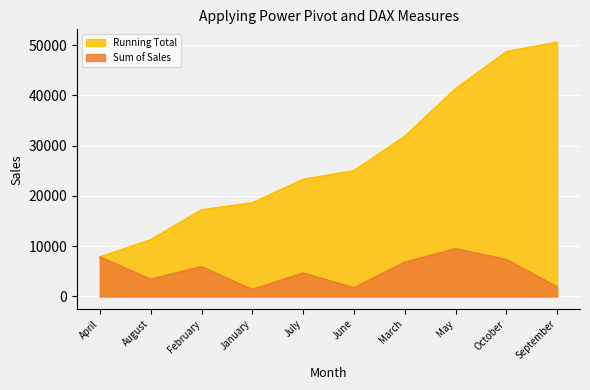

What is the label of the 6th point from the right?

July